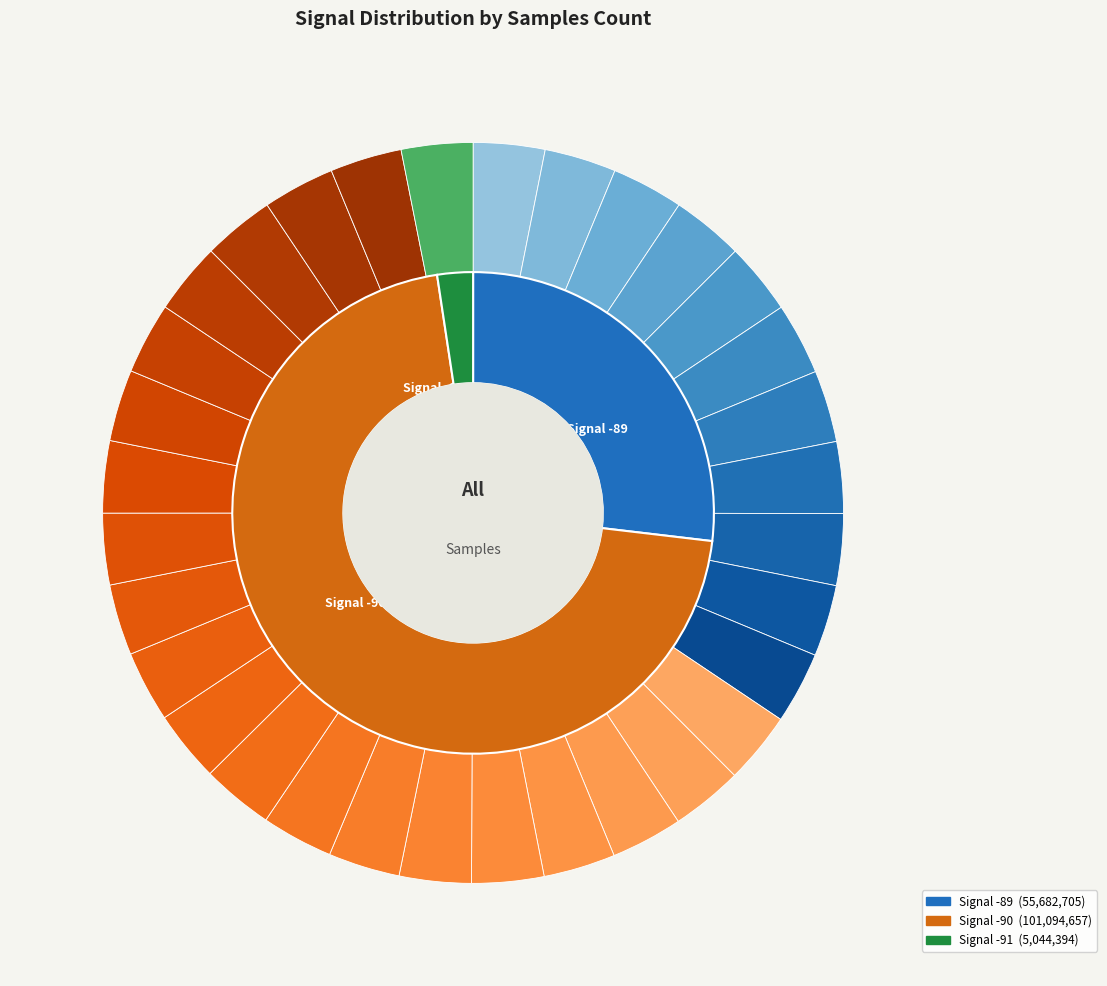

Which category has the biggest portion of the pie?

-90 (00:29)